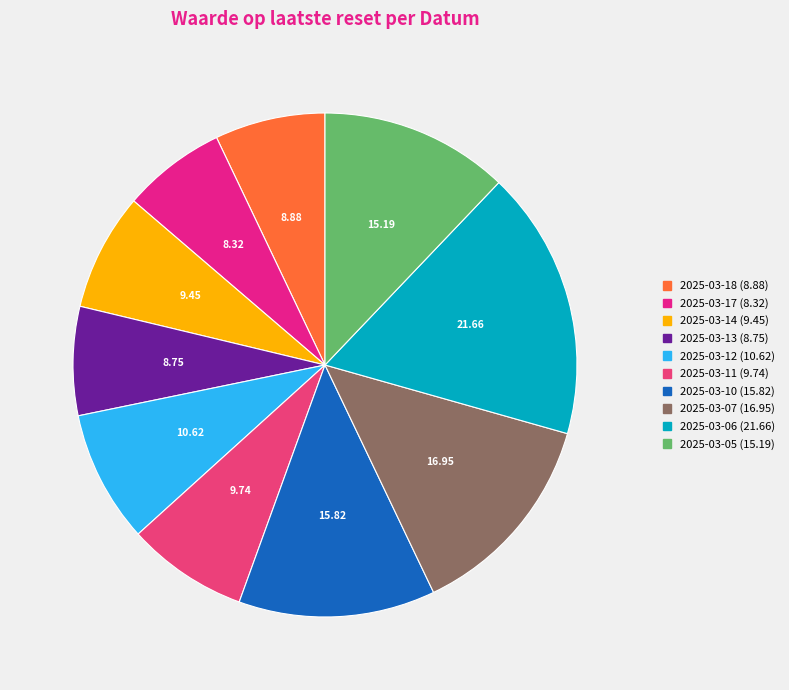

Which slice is the largest?

2025-03-06